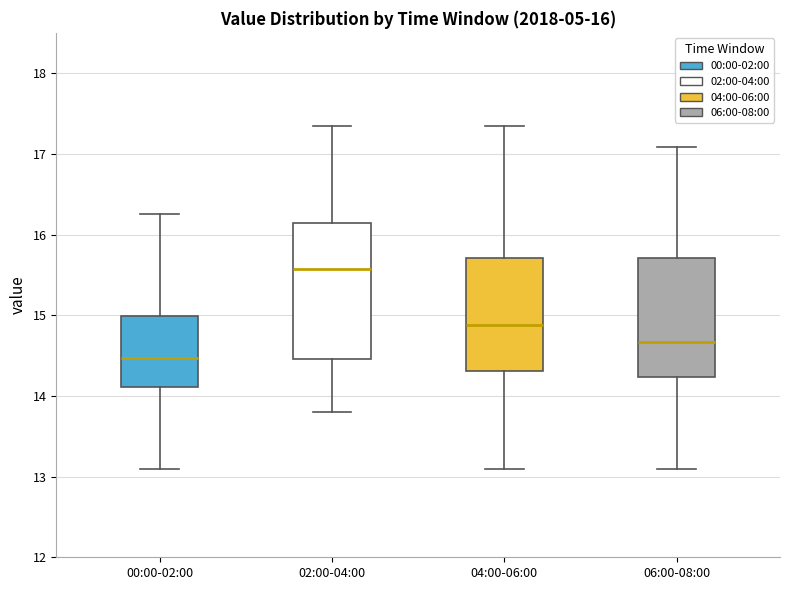

Which box has the highest median line?

02:00-04:00